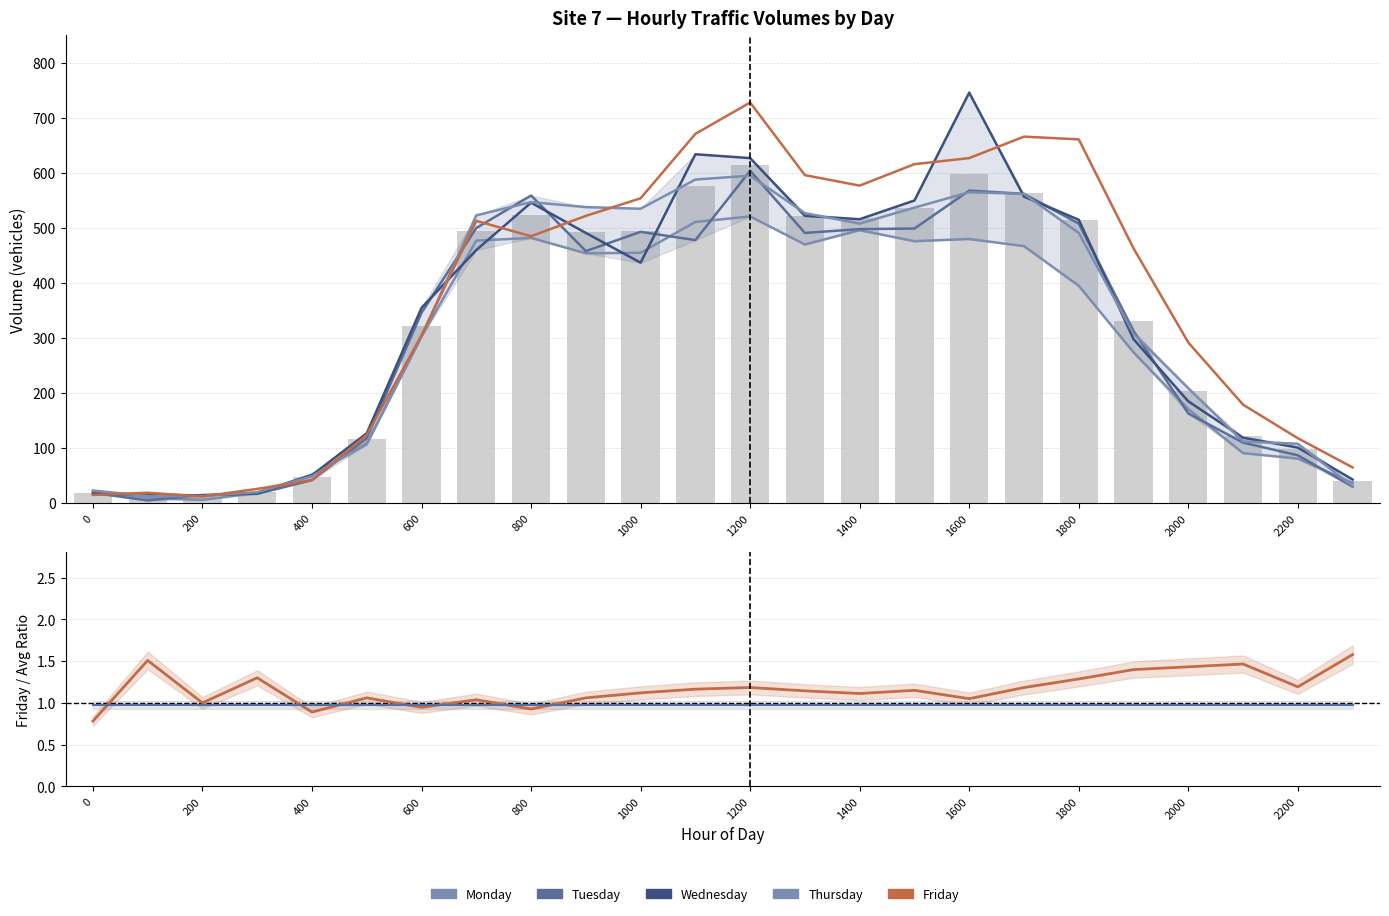

Which series changed the most between 800 and 2200?

Wednesday